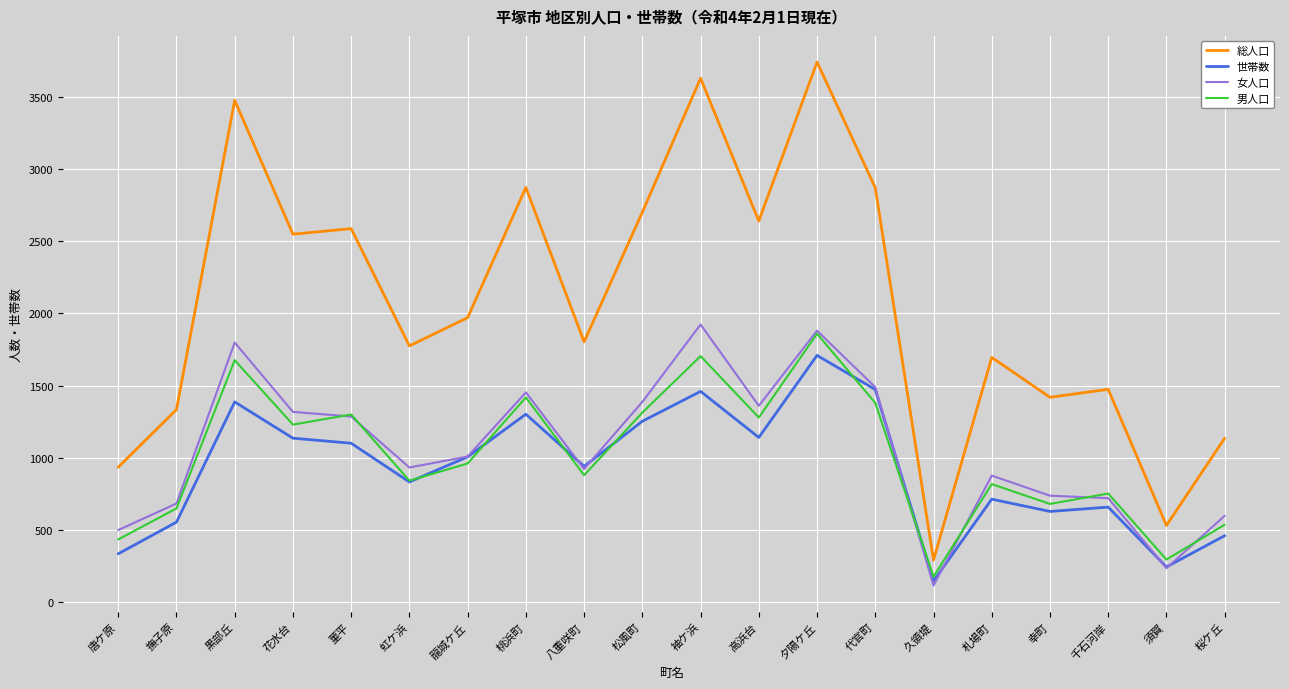

True or false: 世帯数 and 総人口 cross at least once.

False